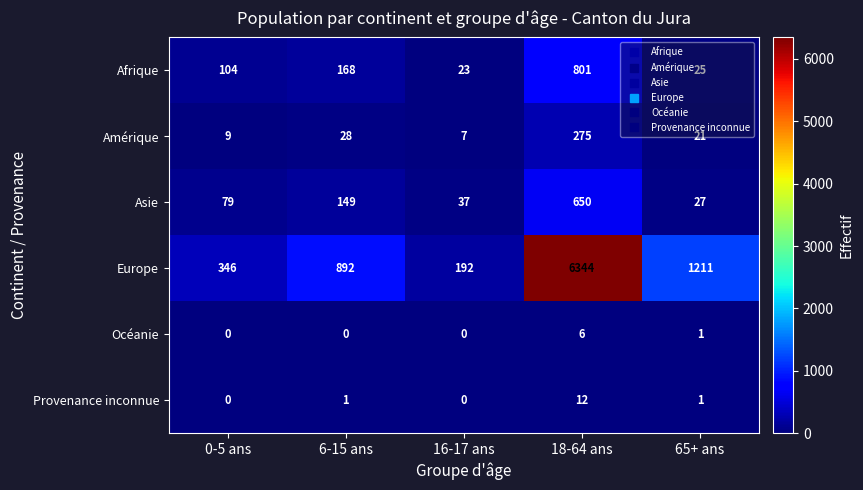

What is the difference between the highest and lowest values at 0-5 ans?

346